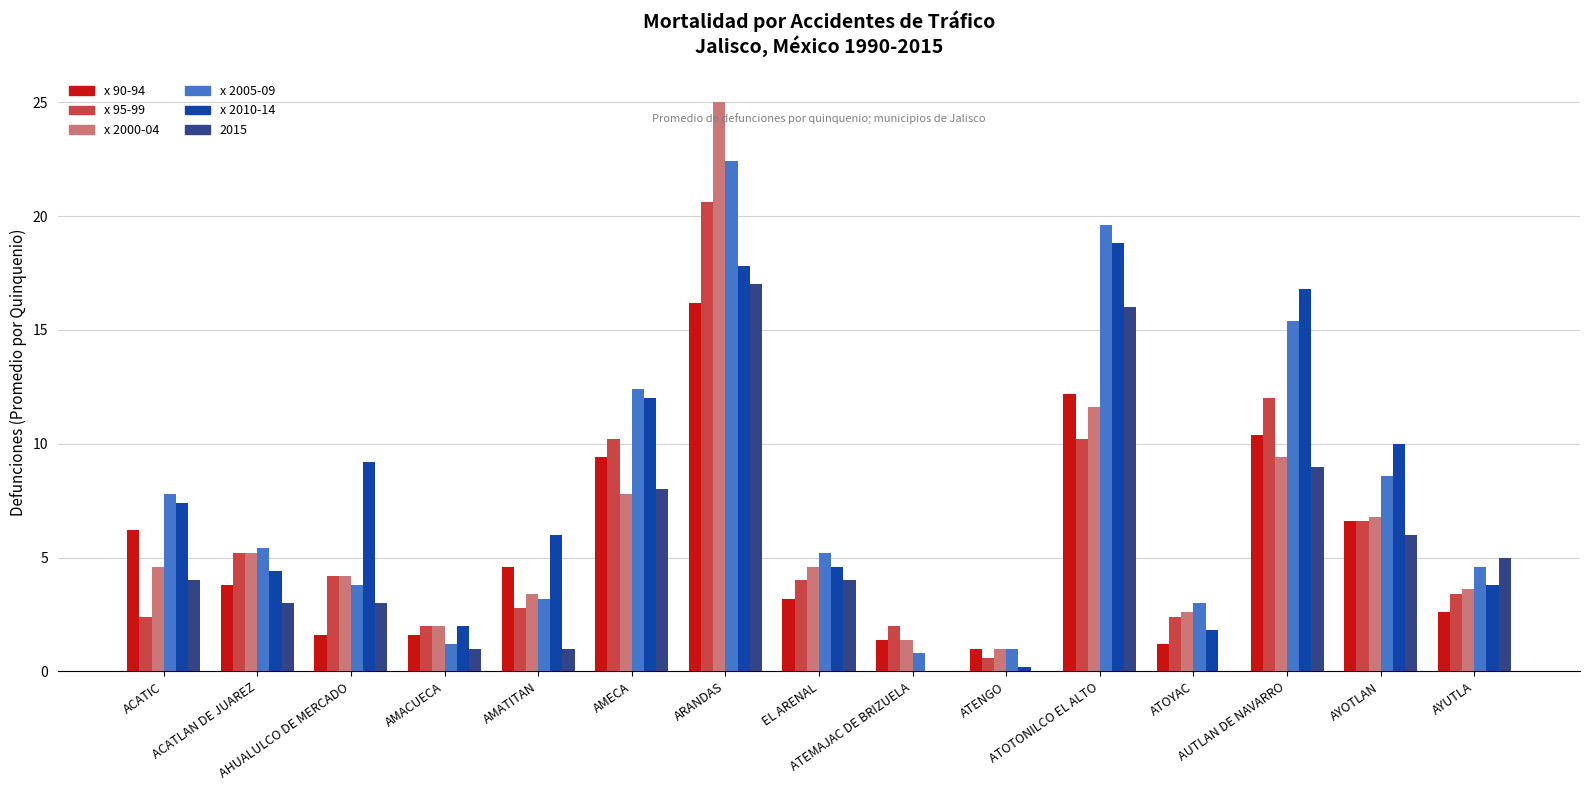

What is the maximum value for x 90-94?

16.2